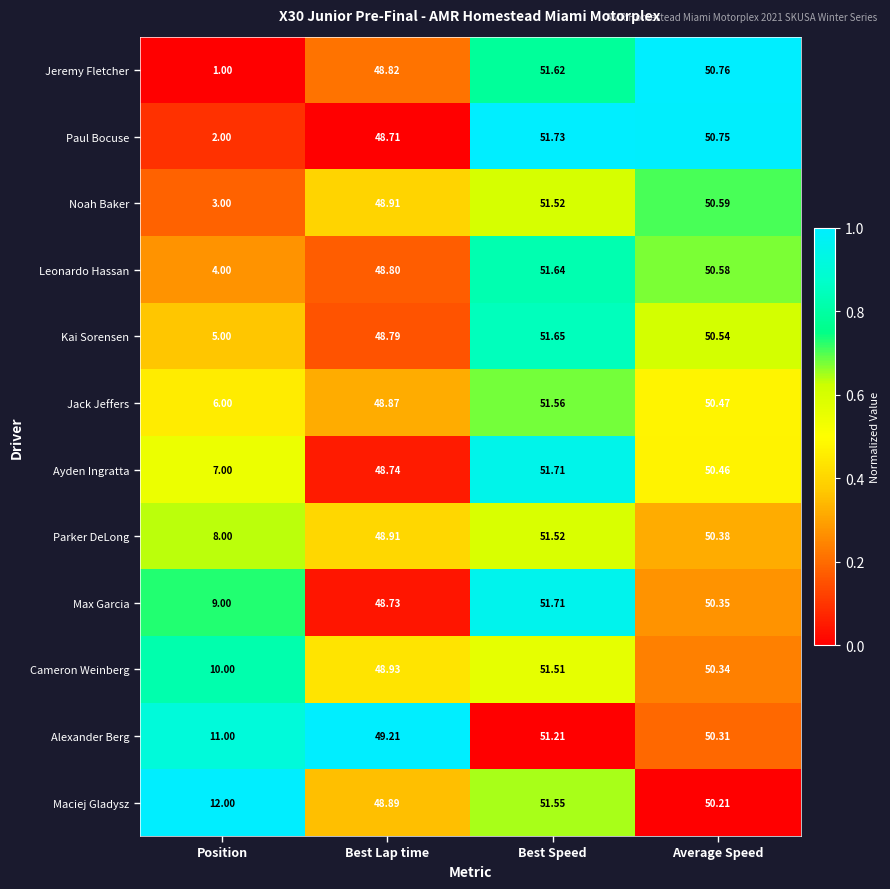

Is the value of Jeremy Fletcher at Position greater than the value of Max Garcia at Best Lap time?

No